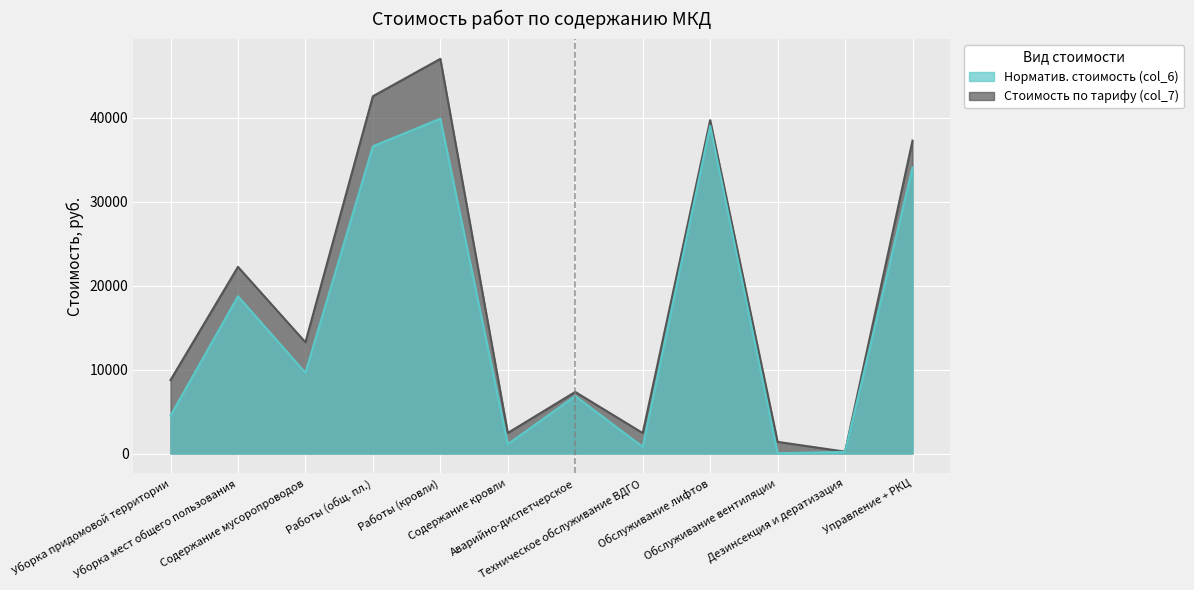

What is the spread (max minus min) of values at Уборка придомовой территории?

4244.4